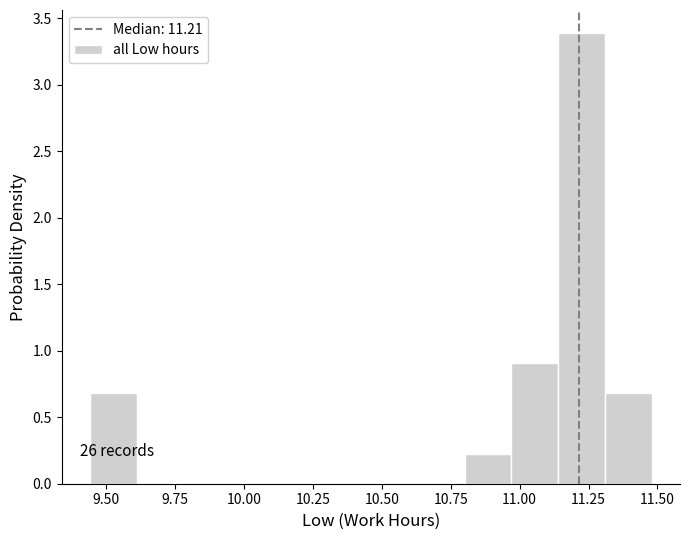

Around what value on the x-axis is the tallest bar? Give the approximate position of its centre, as read against the axis.

11.25